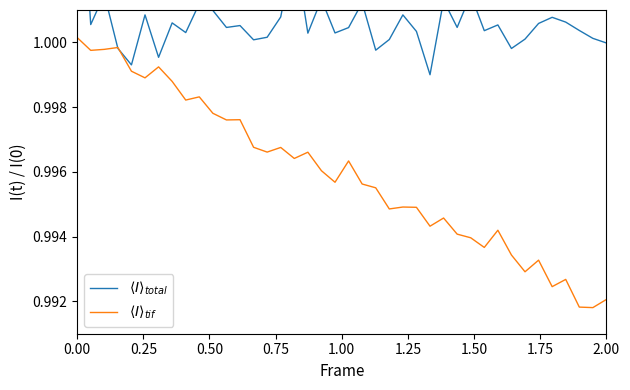

Is this an area chart (filled region under the line)?

No